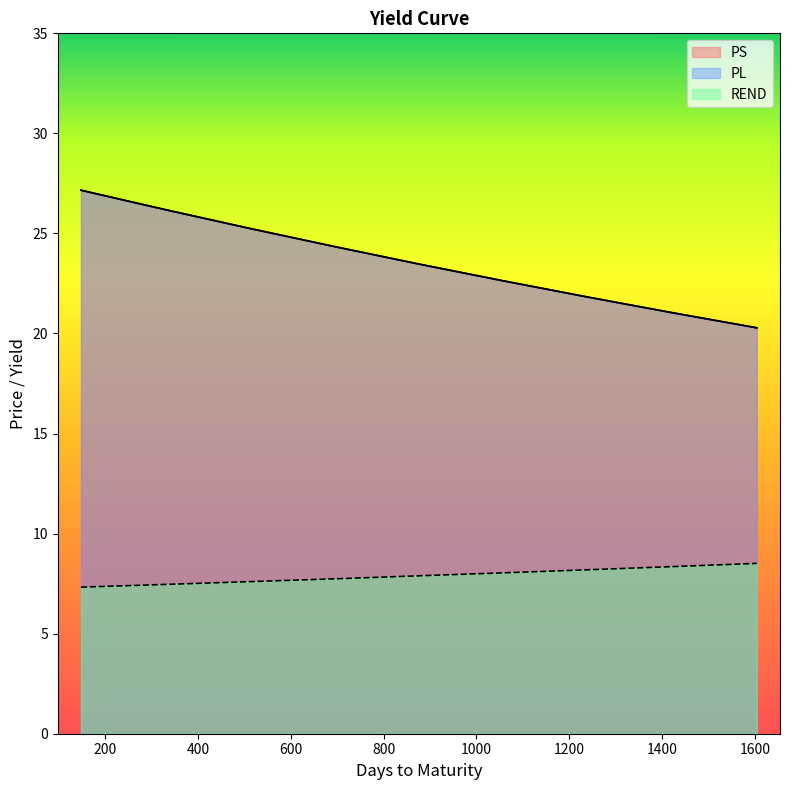

How many distinct data groups are displayed?

3